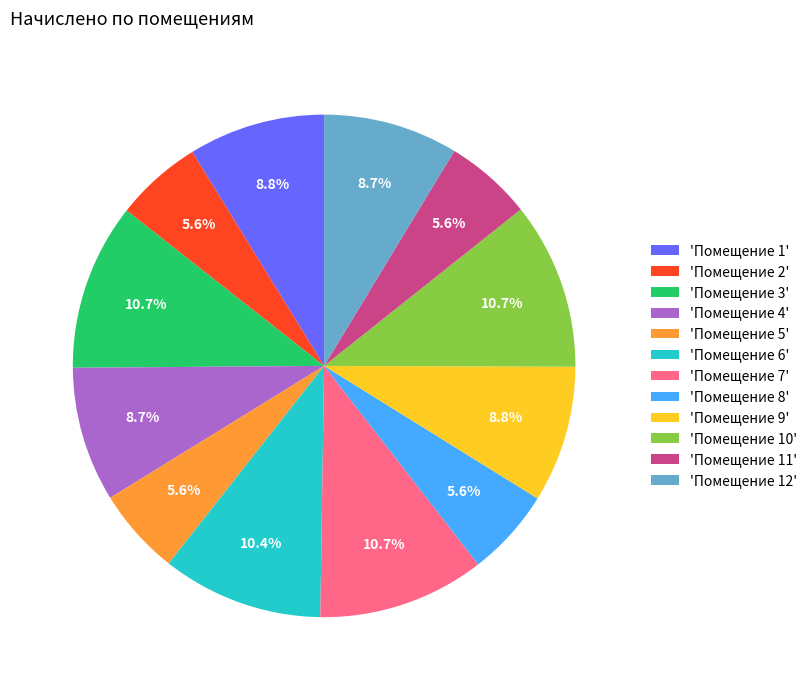

What portion of the pie excludes 'Помещение 7'?

89.3%